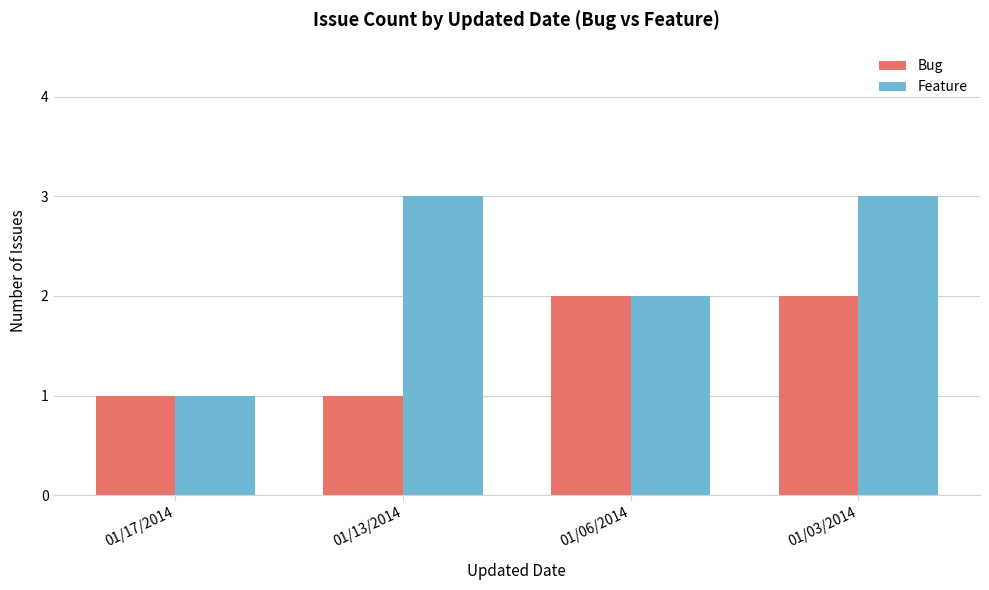

What are all the series names shown in the legend?

Bug, Feature